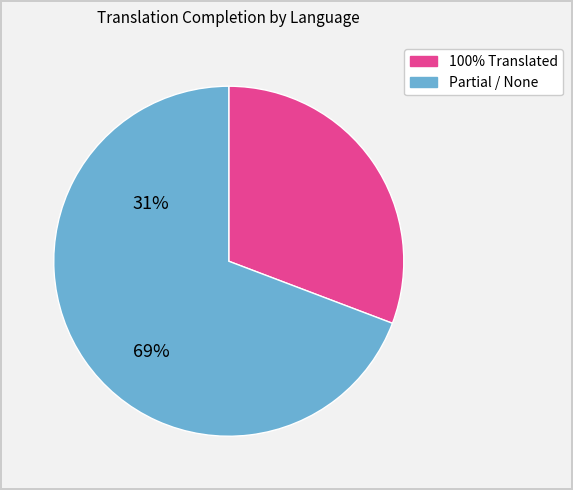

Does any single category account for the majority?

Yes